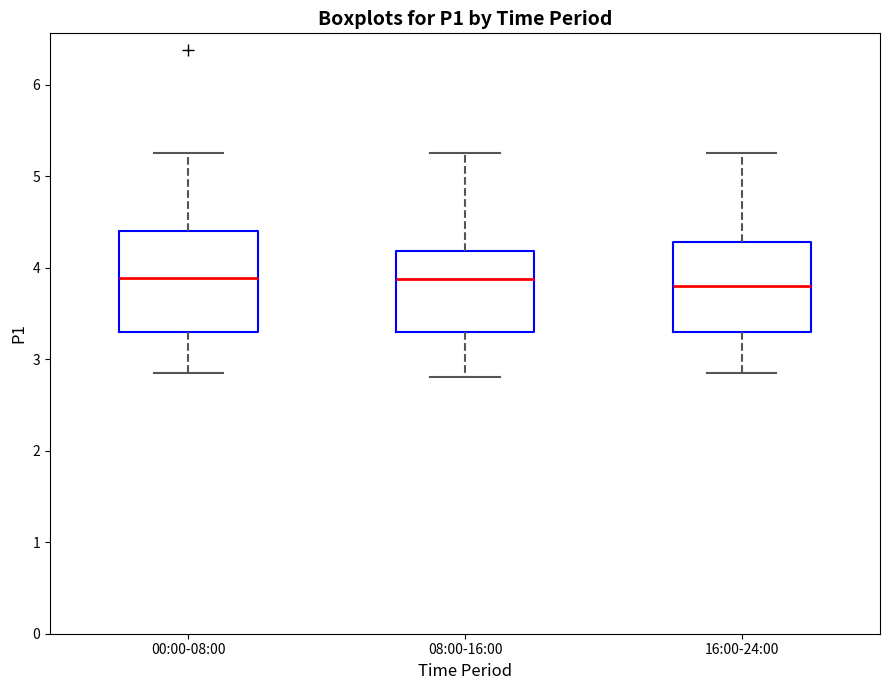

Reading left to right, transcribe this box plot: for each box, give where its median line is, the range the box spans, and where its two whiskers end, as read against the y-axis. The values are not printed on the chart, so give them approximately, as read against the axis.

00:00-08:00: median 3.9, box 3.3 to 4.4, whiskers 2.9 to 5.3
08:00-16:00: median 3.9, box 3.3 to 4.2, whiskers 2.8 to 5.3
16:00-24:00: median 3.8, box 3.3 to 4.3, whiskers 2.9 to 5.3